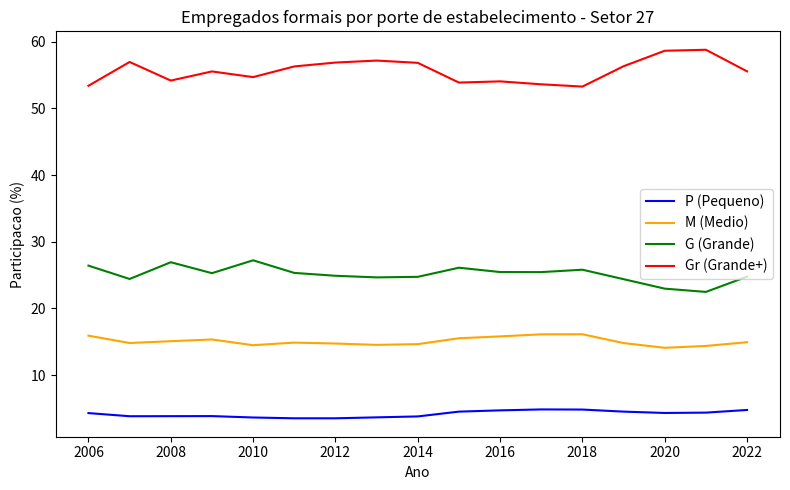

What is the difference between the maximum and minimum values in the P (Pequeno) series?

1.3